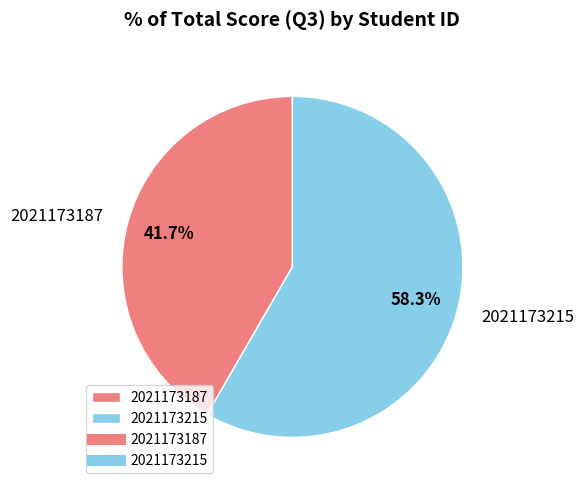

Rank the categories by value from lowest to highest.

2021173187, 2021173215